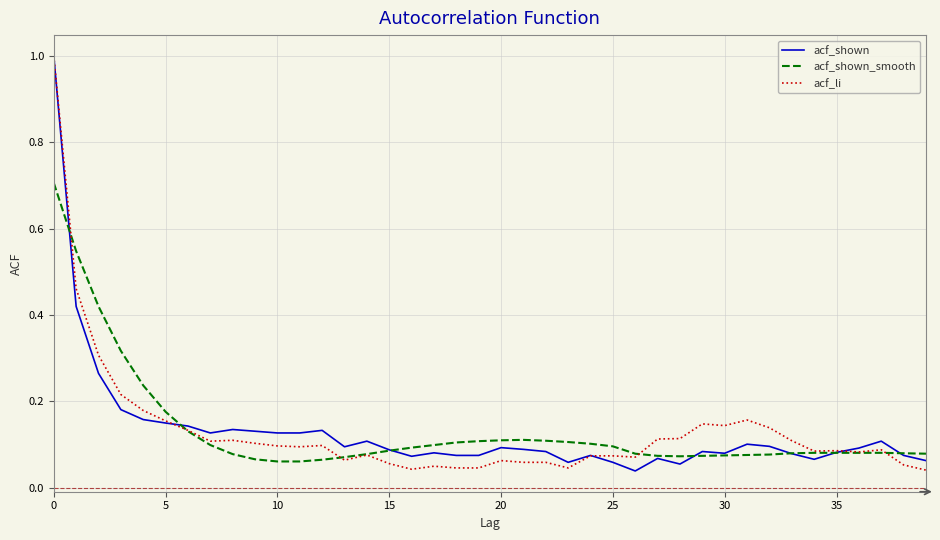

Does the chart have visible grid lines?

Yes